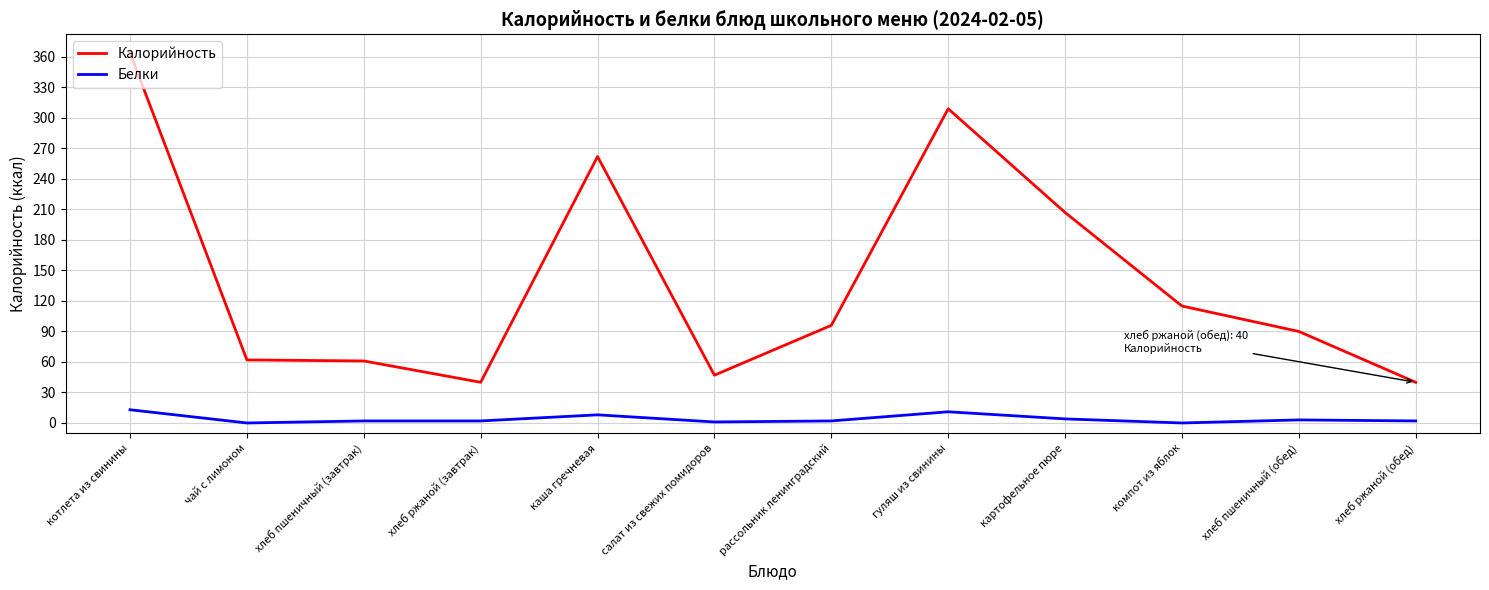

What are all the series names shown in the legend?

Калорийность, Белки